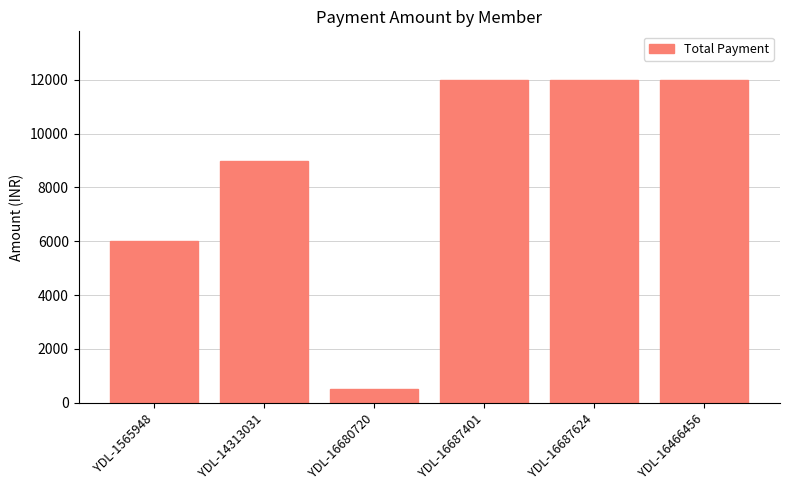

Approximately how many times larger is the value at YDL-16680720 compared to YDL-1565948?

0.1